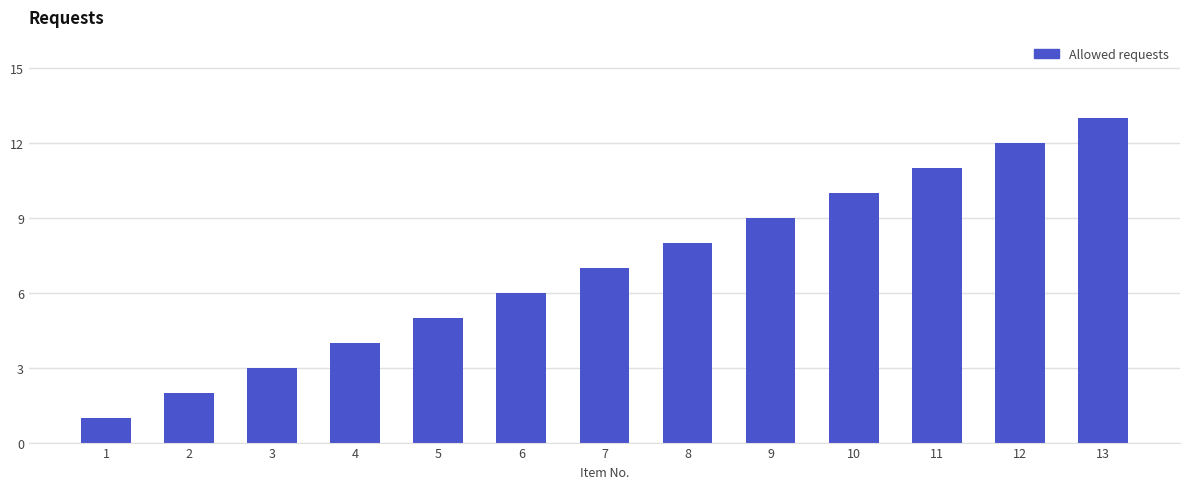

Which category has the highest value across all series?

13